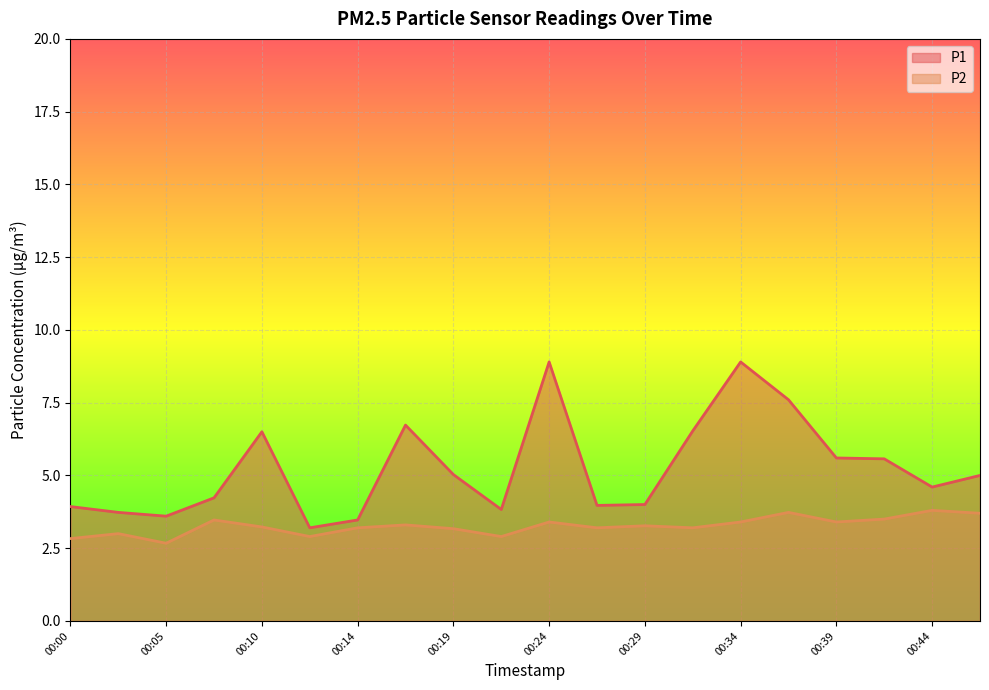

Which series changed the most between 00:24 and 00:29?

P1